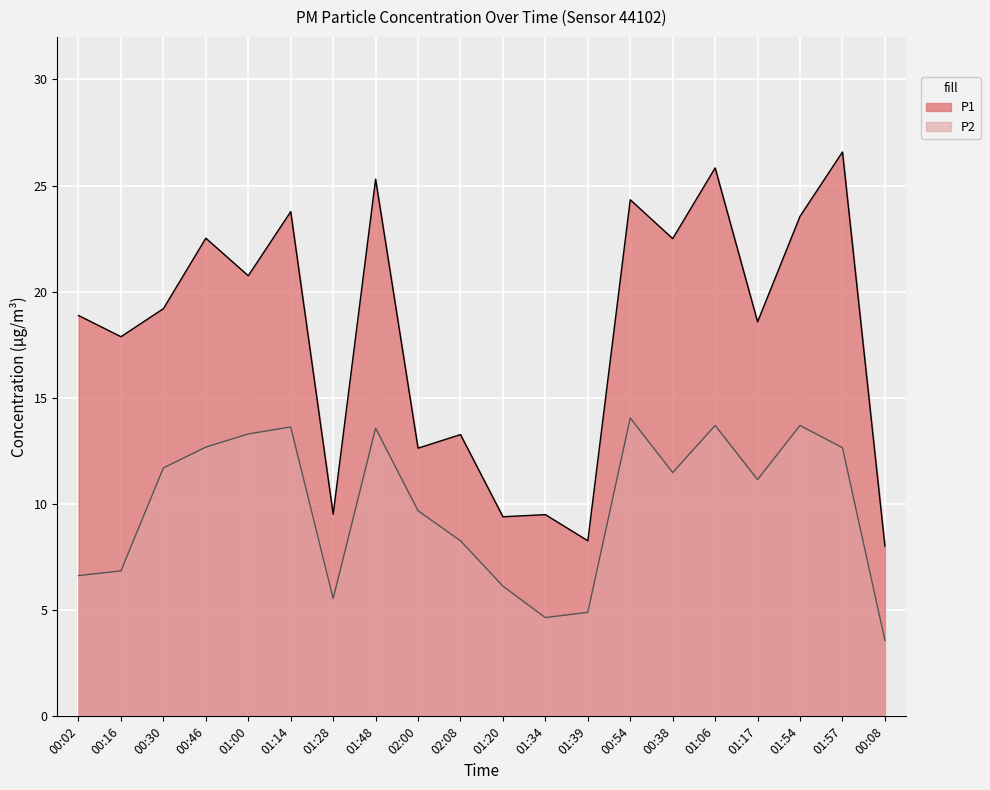

What value does the P1 series have at 00:46?

22.5